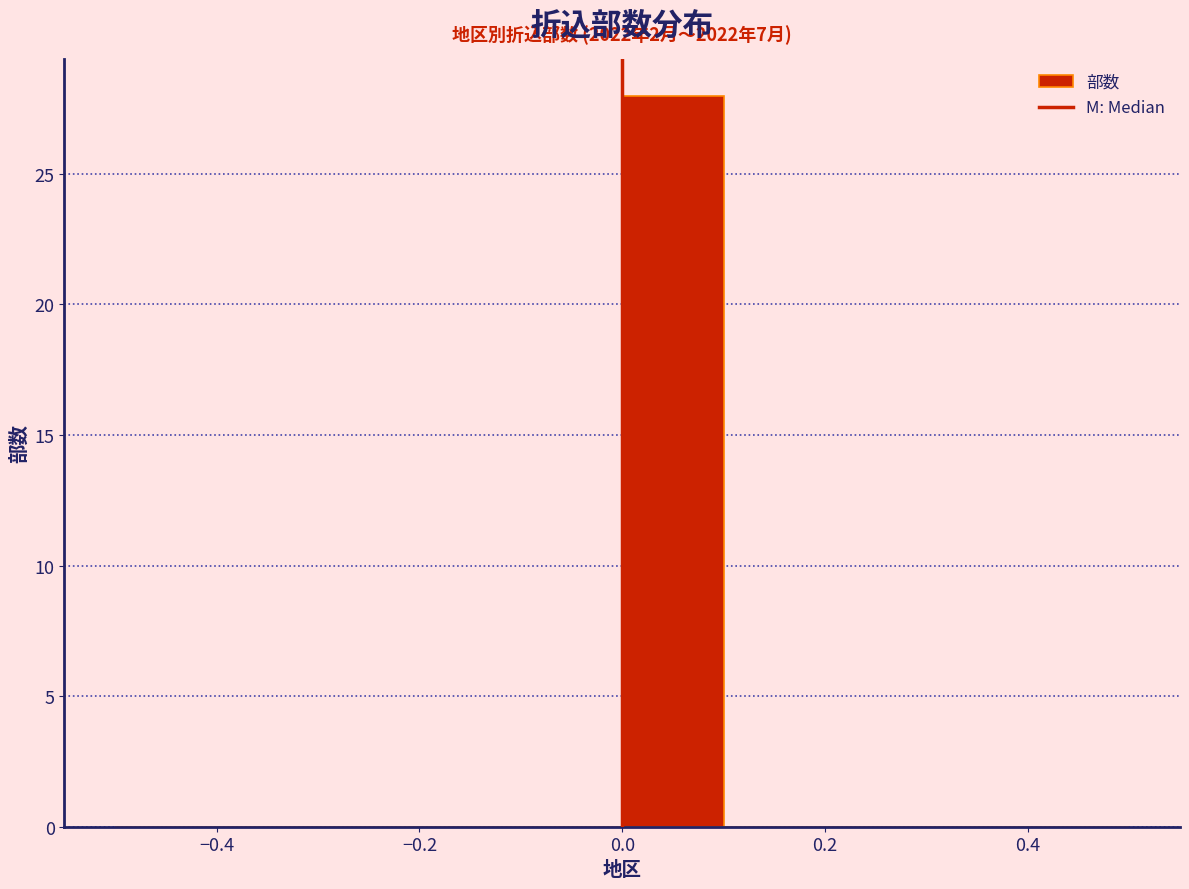

Over which range of the x-axis is the bar tallest?

0.0 to 0.1